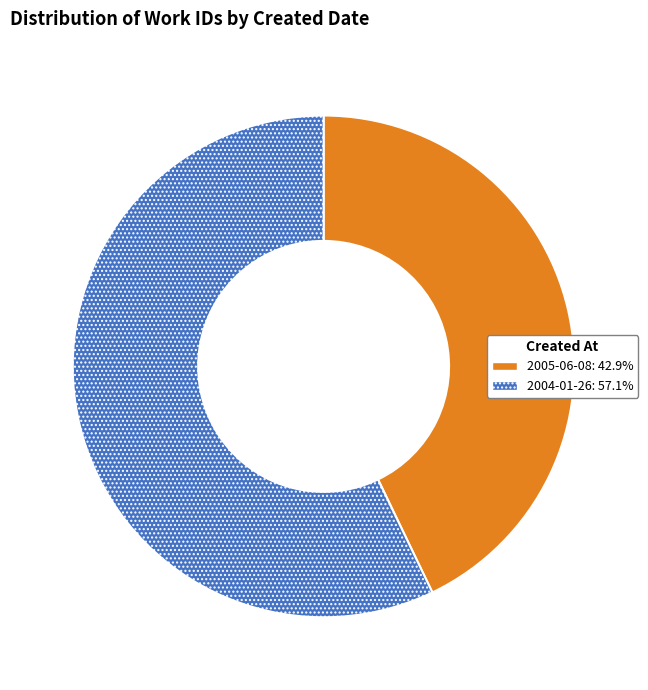

Approximately how many times larger is the value at 2005-06-08 compared to 2004-01-26?

0.8